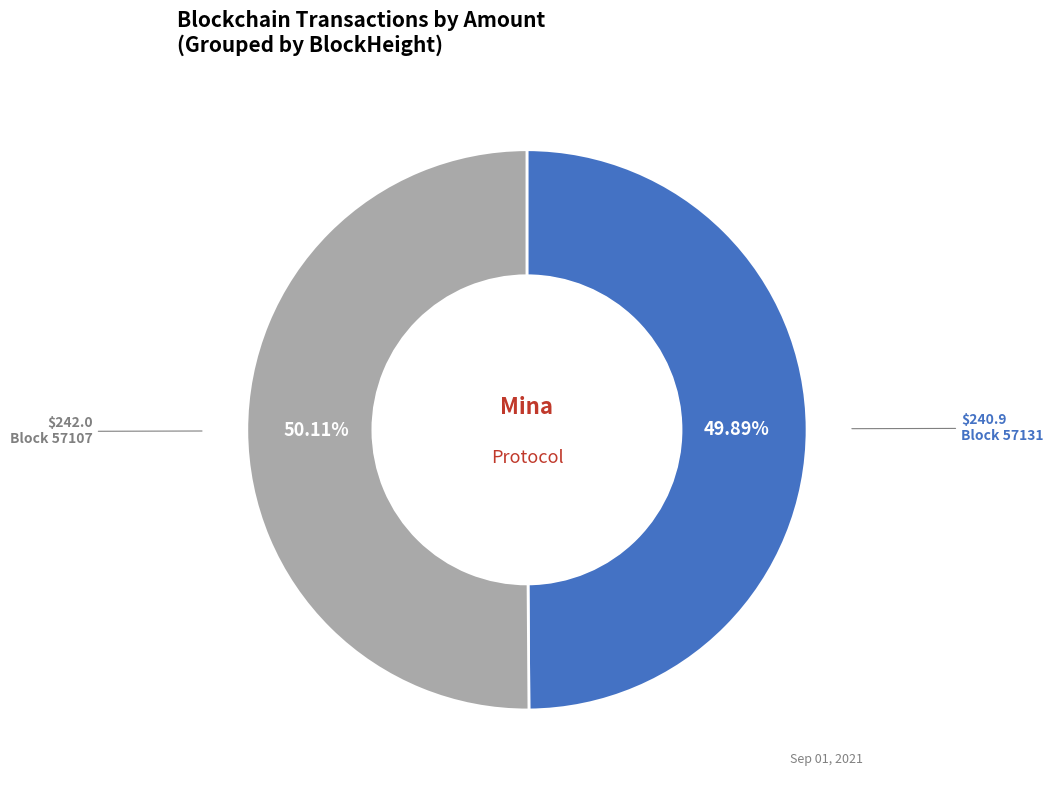

How many segments does this pie chart have?

2